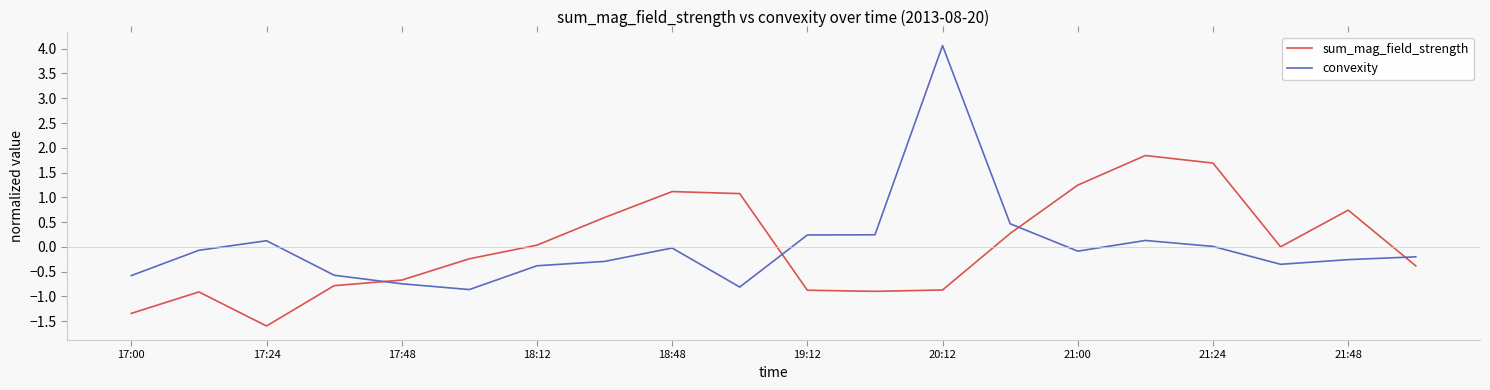

Which series has the widest spread of values?

convexity